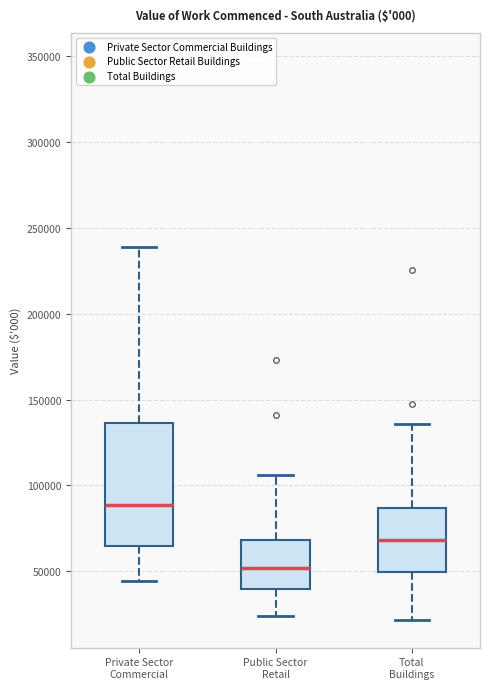

Which box is the tallest, from its lower edge to its upper edge?

Private Sector Commercial